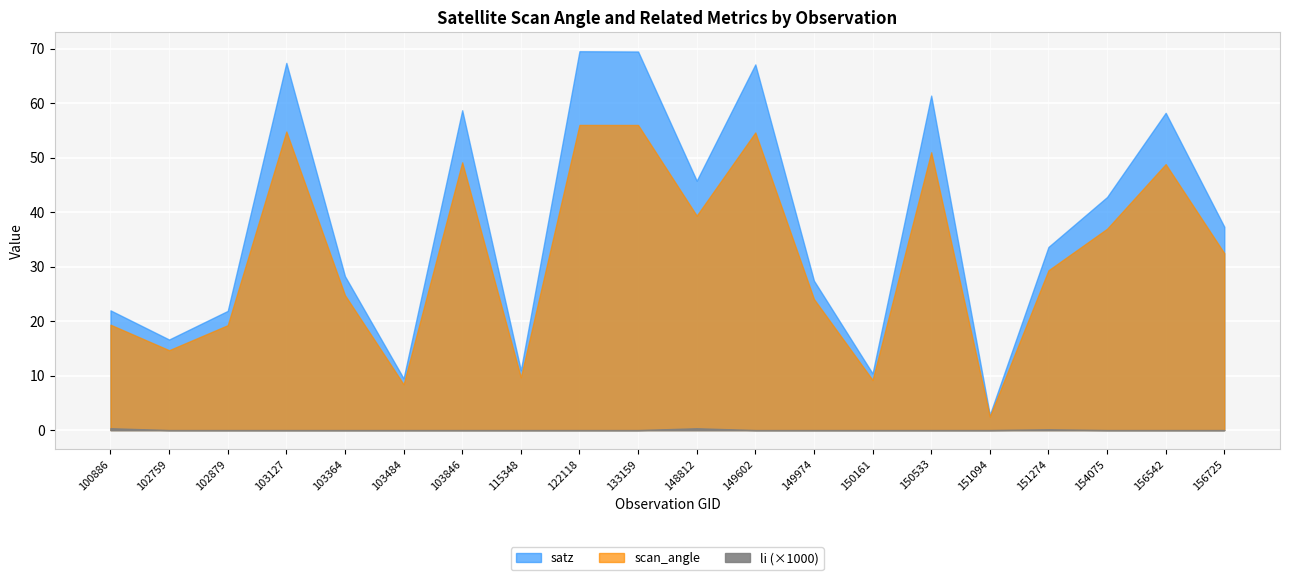

True or false: scan_angle has a value of 39.4 at 148812.

True